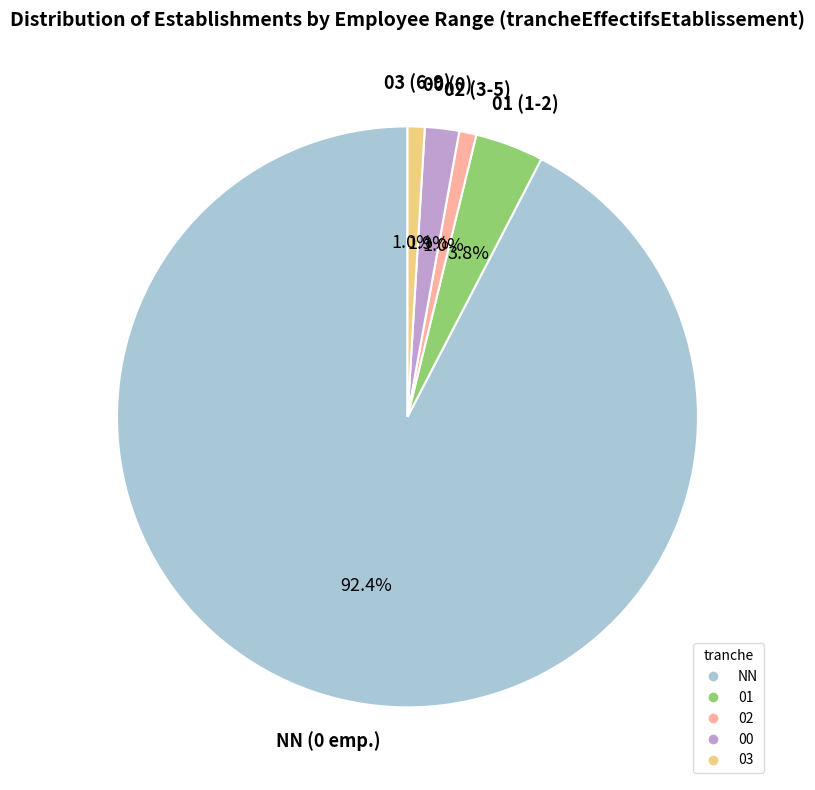

To the nearest percent, what is the difference between the 01 and NN slice percentages?

89%